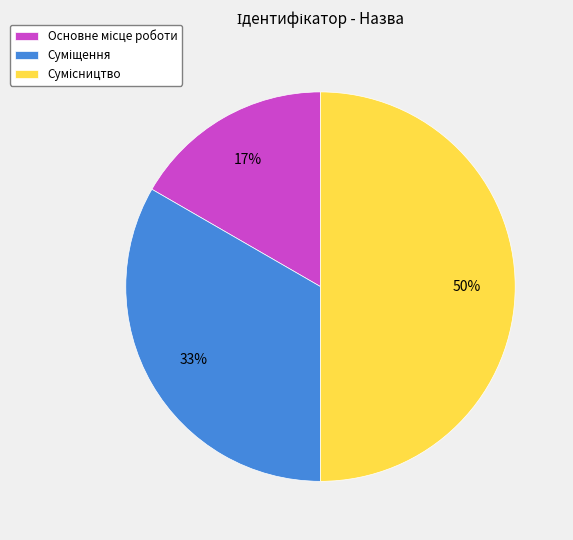

To the nearest percent, what is the average slice percentage?

33%